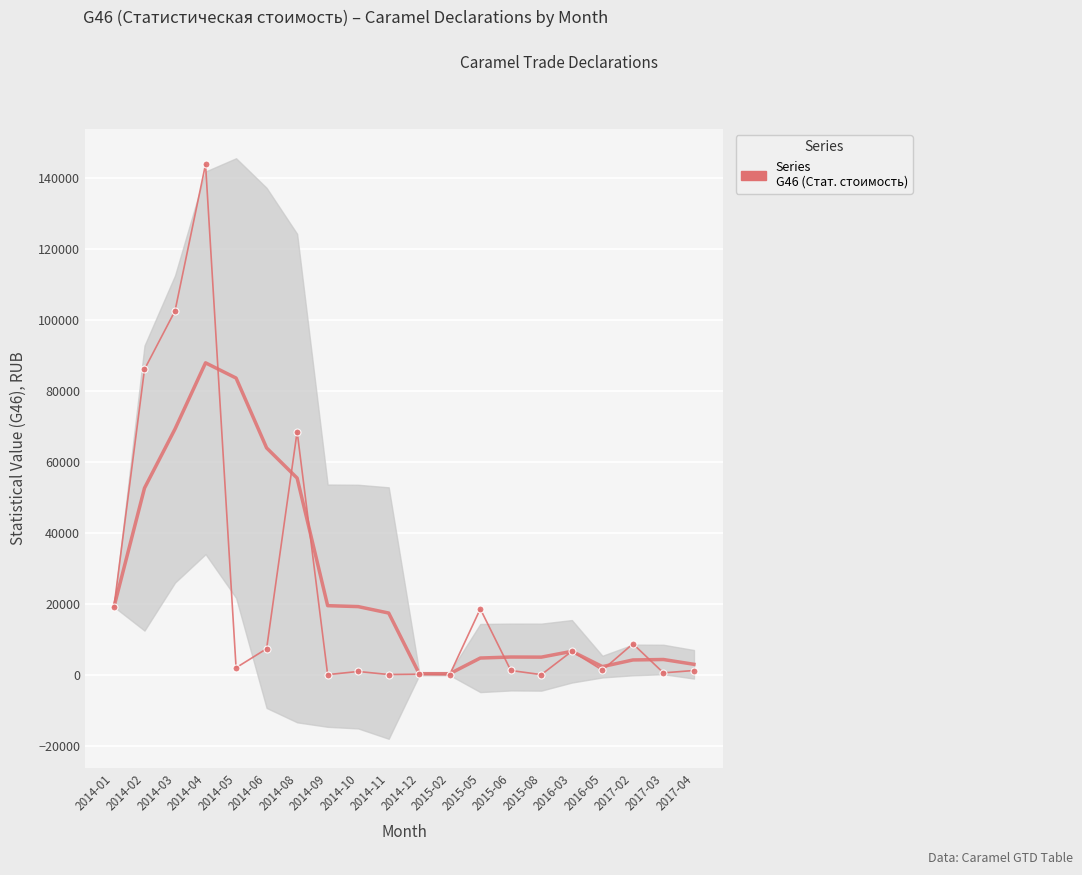

What is the sum of the values at 2016-05 and 2014-11?

1366.1